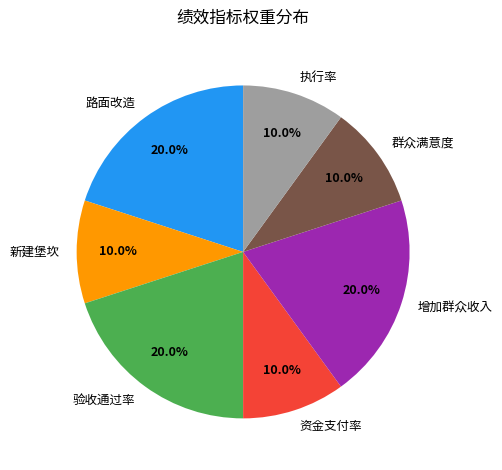

Does 新建堡坎 account for over 50% of the chart?

No